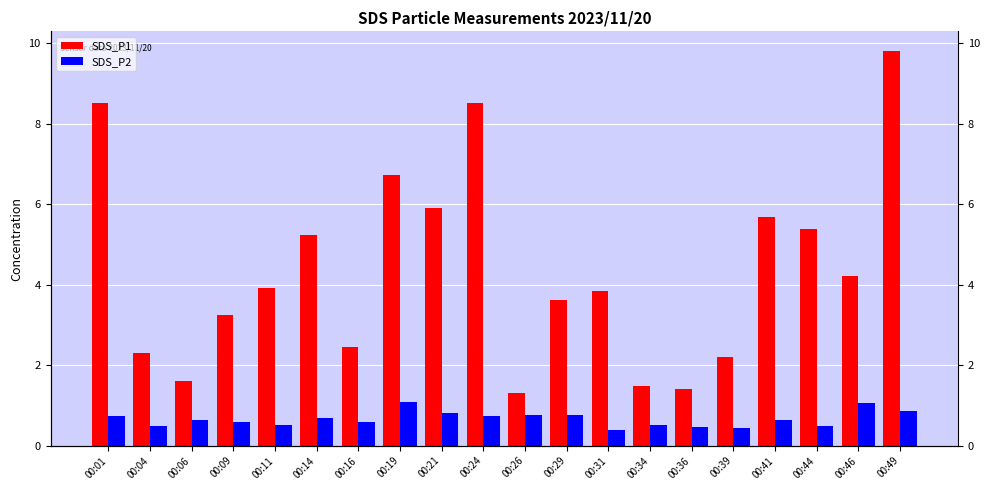

Does the chart contain any negative values?

No